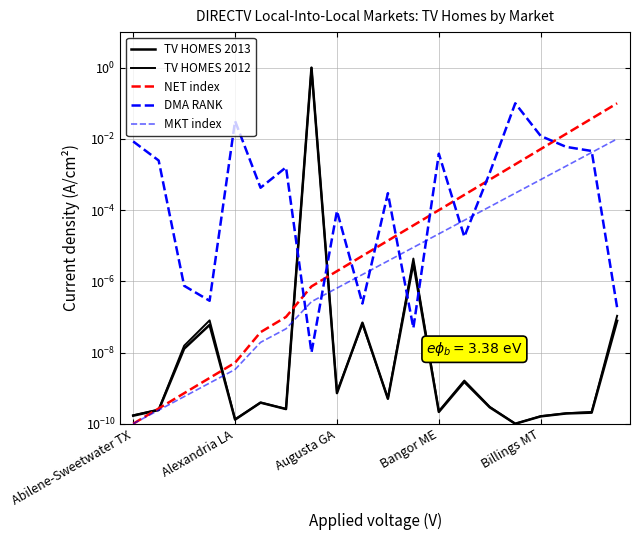

What is the label of the 3rd point from the left?

Augusta GA